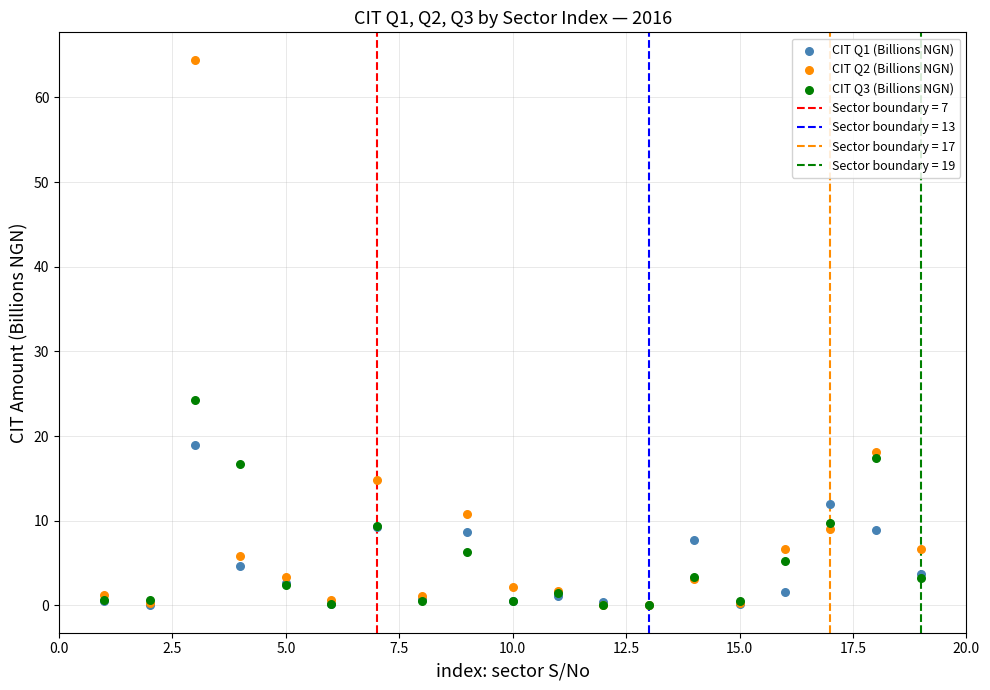

Across all series, what Y value is closest to 32?

24.3